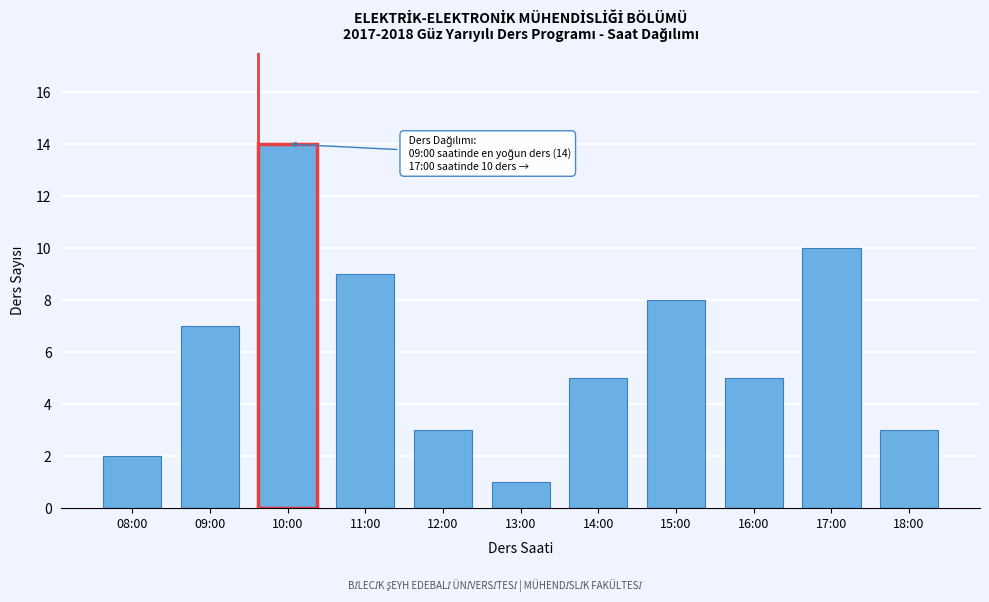

Reading left to right, what are all the values shown in this chart?

08:00=2	09:00=7	10:00=14	11:00=9	12:00=3	13:00=1	14:00=5	15:00=8	16:00=5	17:00=10	18:00=3